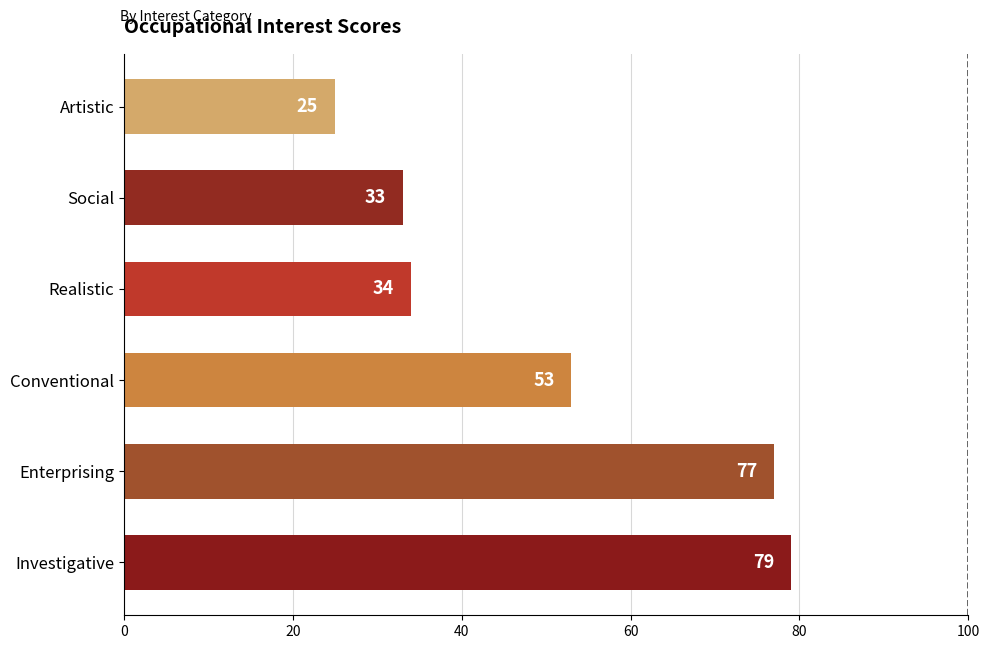

Which category has the lowest value across all series?

Artistic